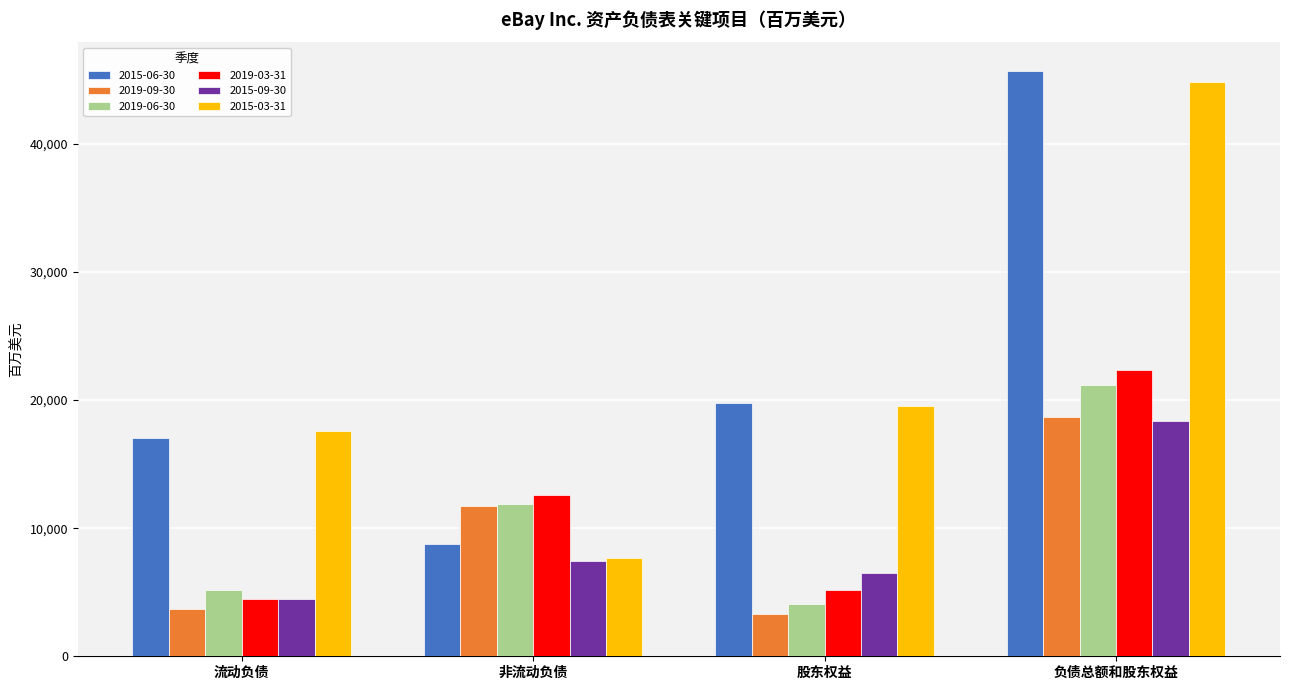

What is the label of the 4th bar from the left?

负债总额和股东权益